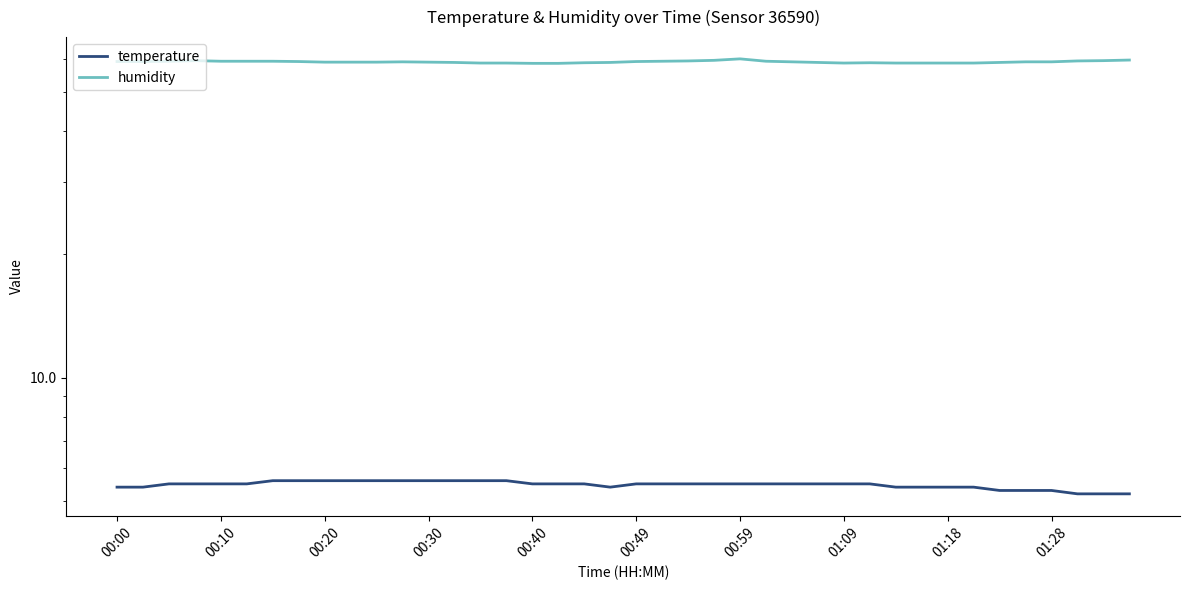

In temperature, how many points are lower than both neighbors (excluding endpoints)?

1